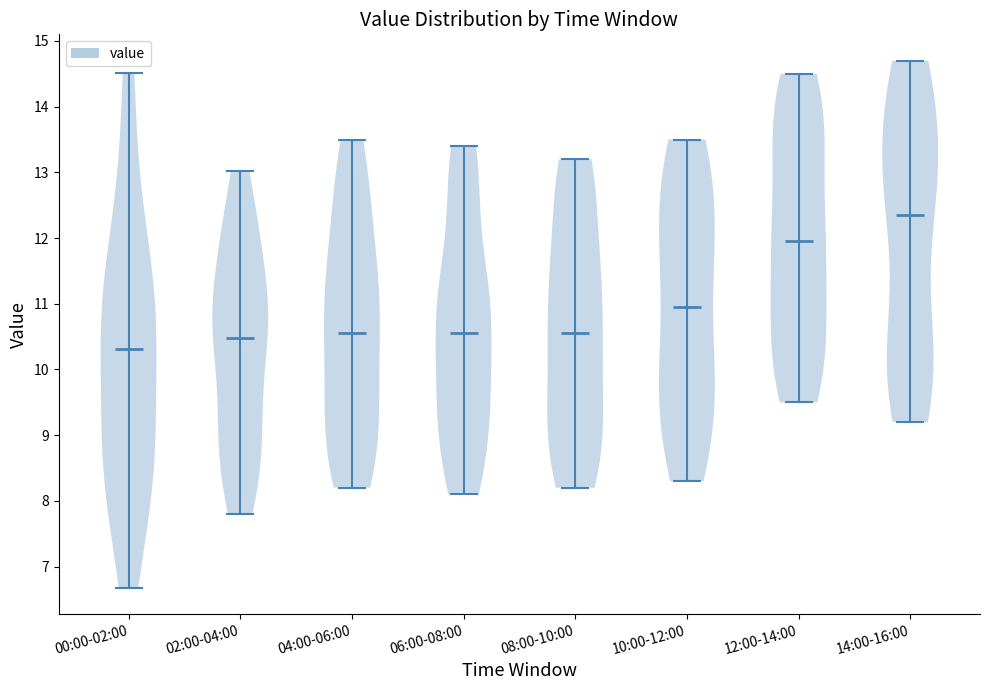

Which violin has the highest median line?

14:00-16:00